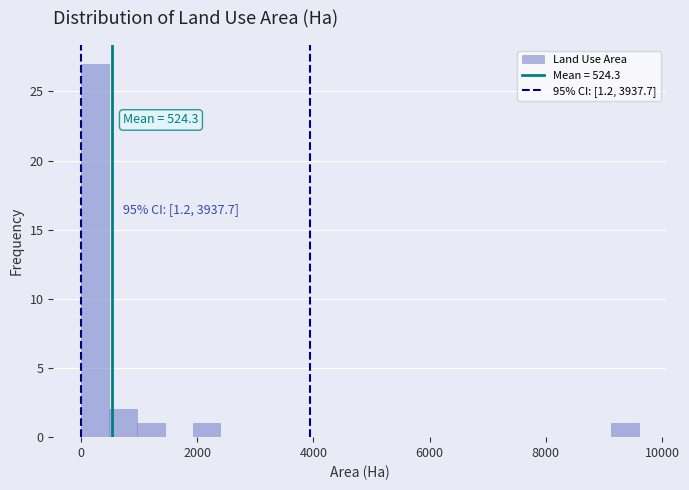

Read against the x-axis, roughly where is the centre of the tallest bar?

200